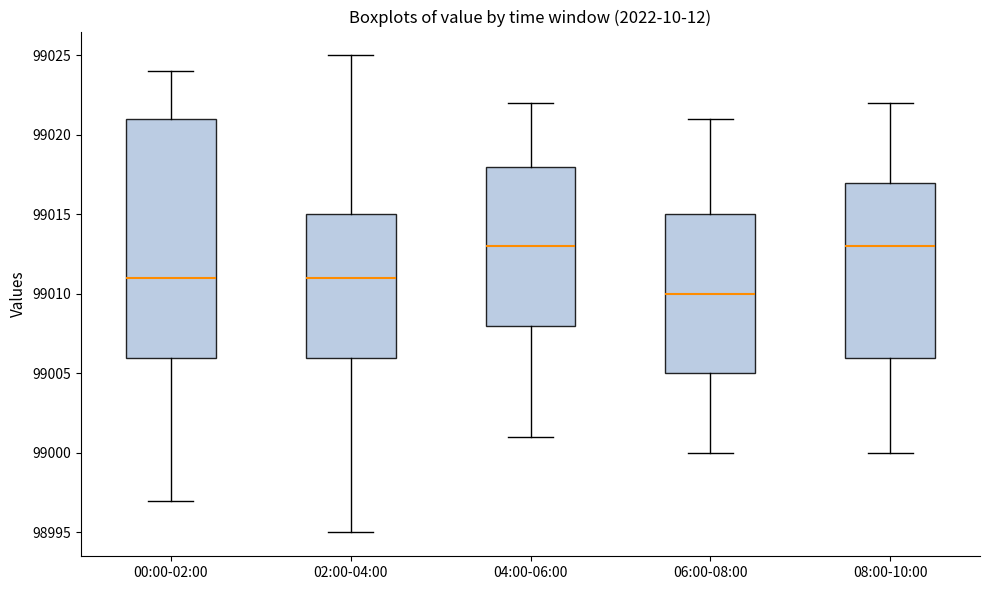

Where does the upper whisker of the box for 08:00-10:00 end on the y-axis? The values are not printed on the chart, so give them approximately, as read against the axis.

99022